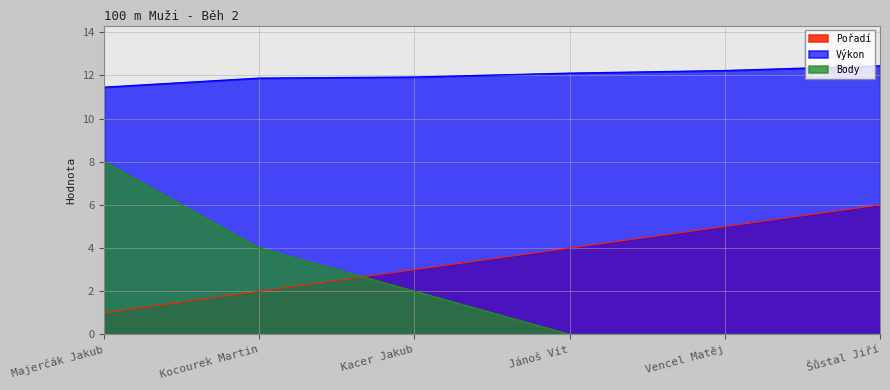

What are all the series names shown in the legend?

Pořadí, Výkon, Body